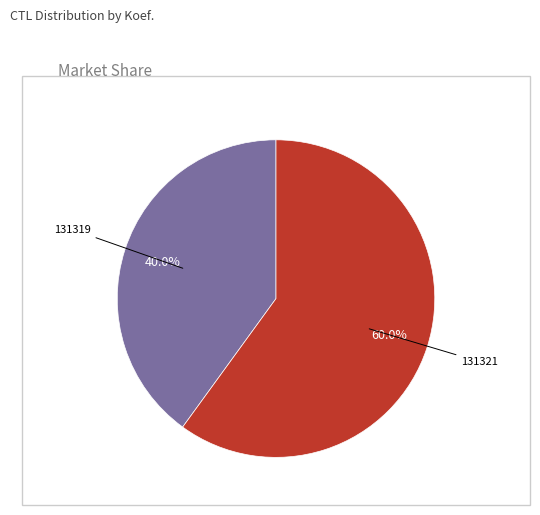

Is there a majority slice in this chart?

Yes